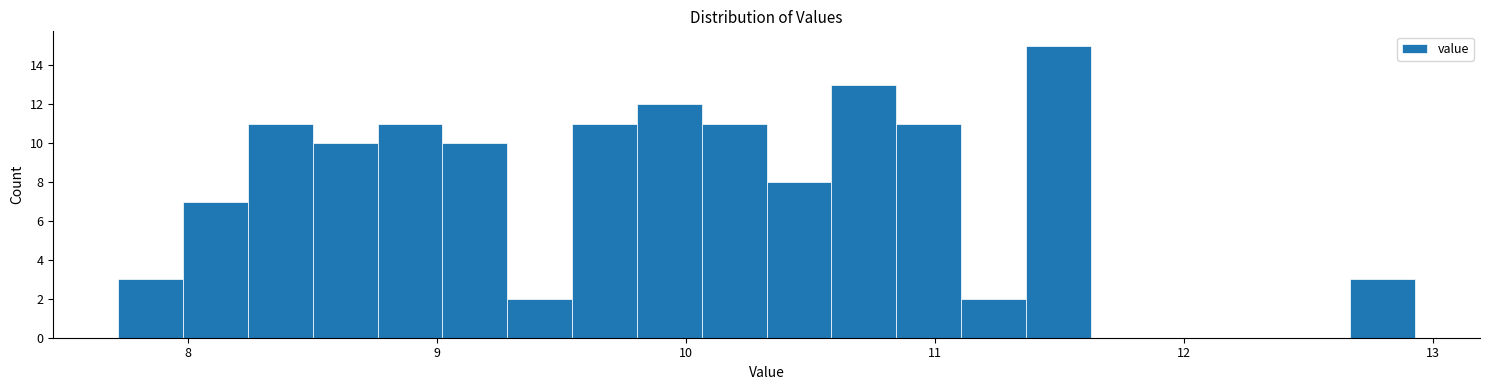

Around what value on the x-axis is the tallest bar? Give the approximate position of its centre, as read against the axis.

11.5